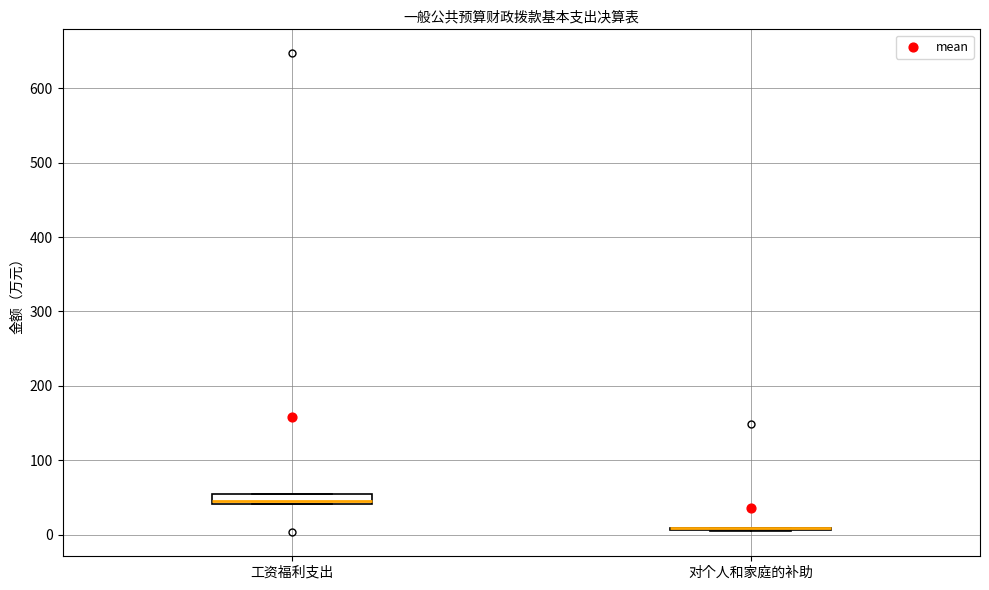

Comparing the boxes themselves (not the whiskers), which one is the tallest?

工资福利支出